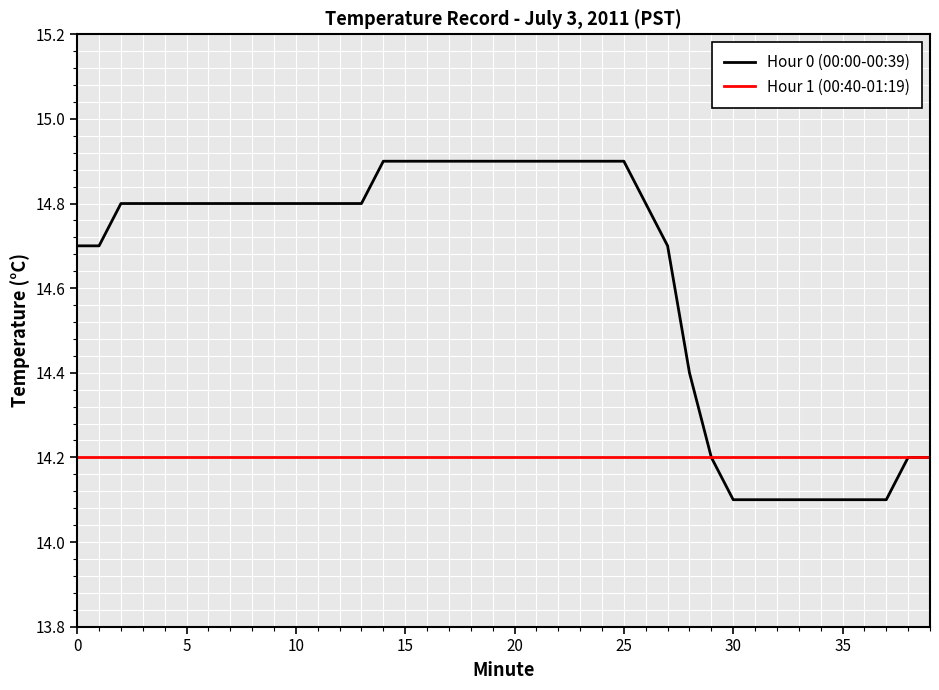

Which series has the largest total across all categories?

Hour 0 (00:00-00:39)